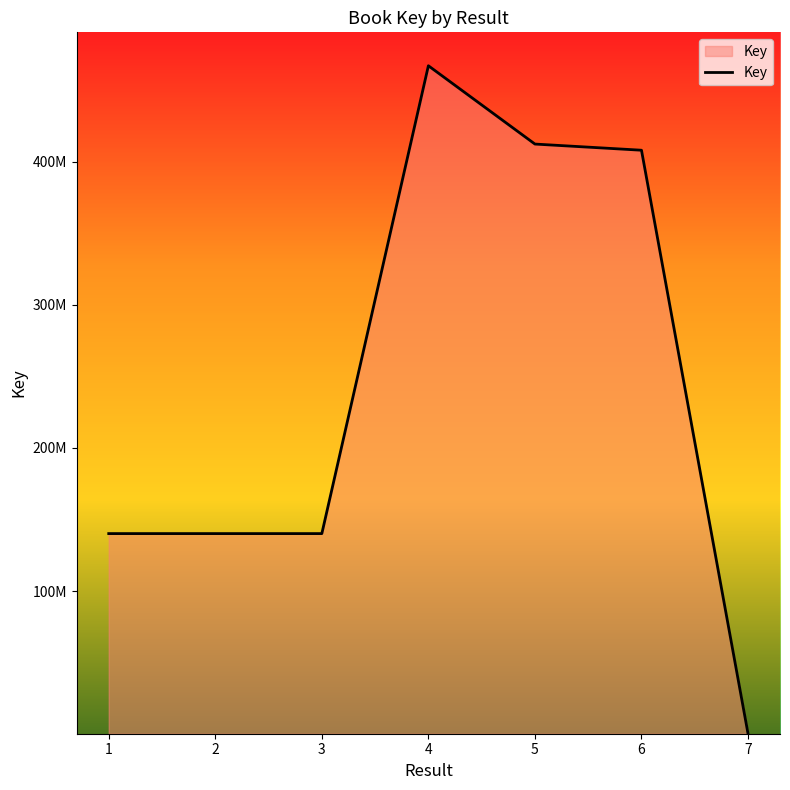

How many values are below 140134031?

3